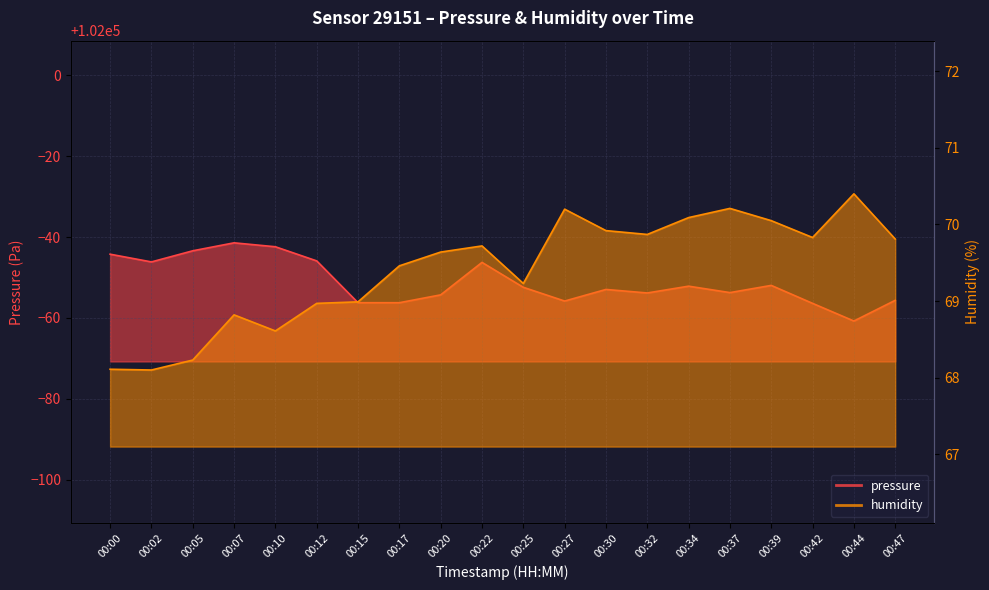

Rank the categories by humidity value from lowest to highest.

00:02, 00:00, 00:05, 00:10, 00:07, 00:12, 00:15, 00:25, 00:17, 00:20, 00:22, 00:47, 00:42, 00:32, 00:30, 00:39, 00:34, 00:27, 00:37, 00:44